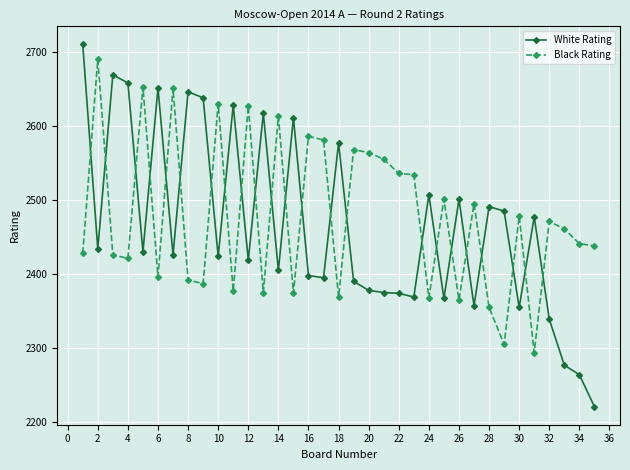

What is the average value of the Black Rating series?

2477